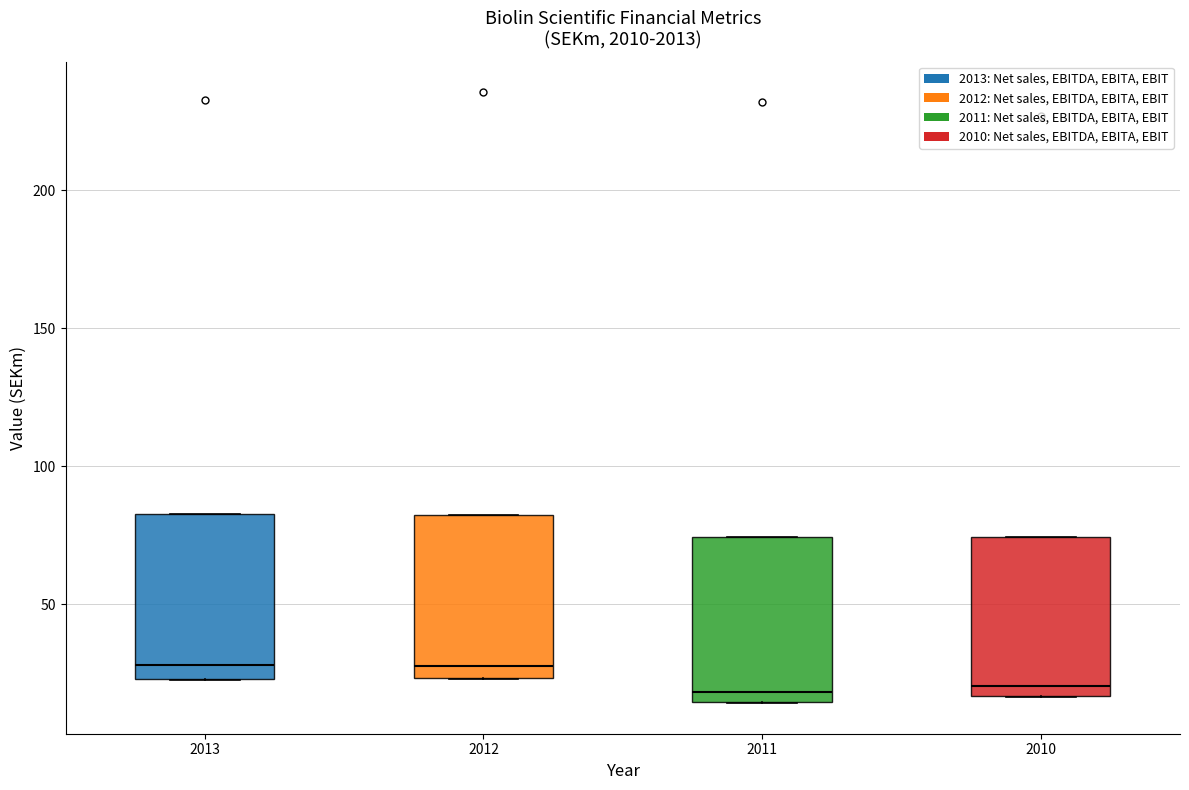

Where does the median line of the box at x = 2013 sit on the y-axis? The values are not printed on the chart, so give them approximately, as read against the axis.

30